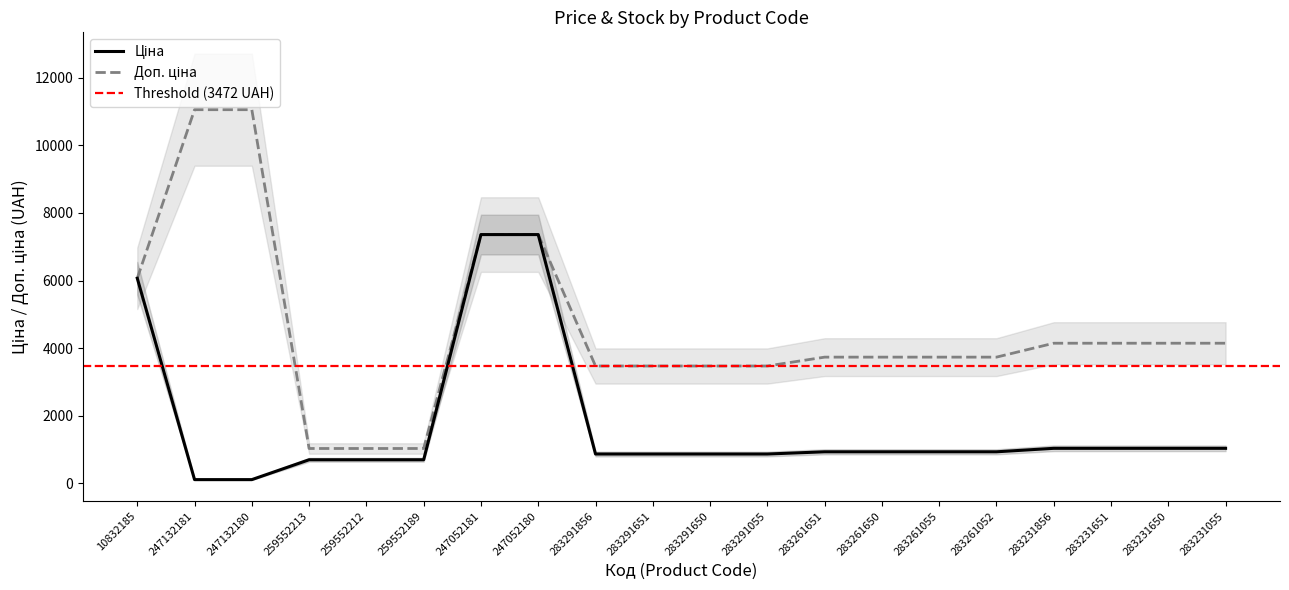

What value does the Ціна series have at 259552213?

698.3